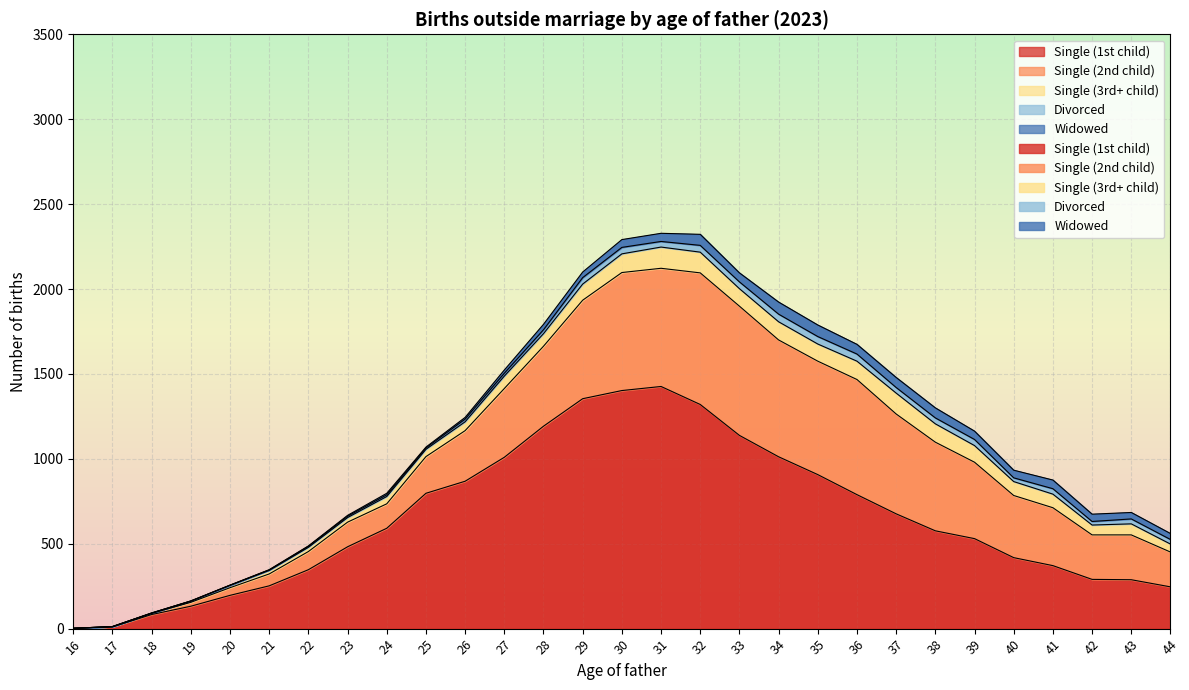

Is it true that Widowed equals 51 at 41?

True